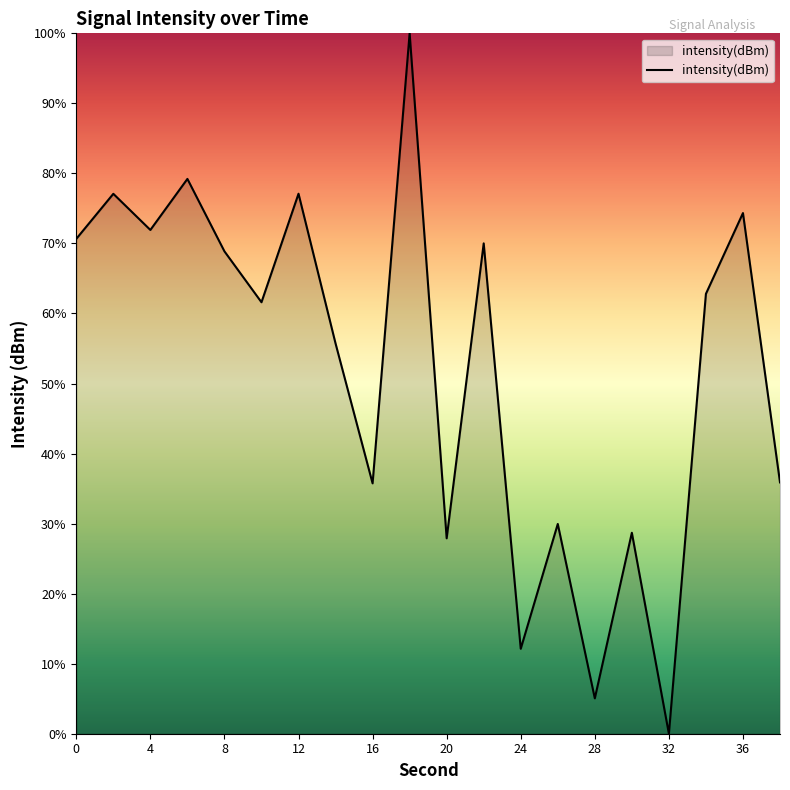

What is the maximum value shown in the chart?

100.0